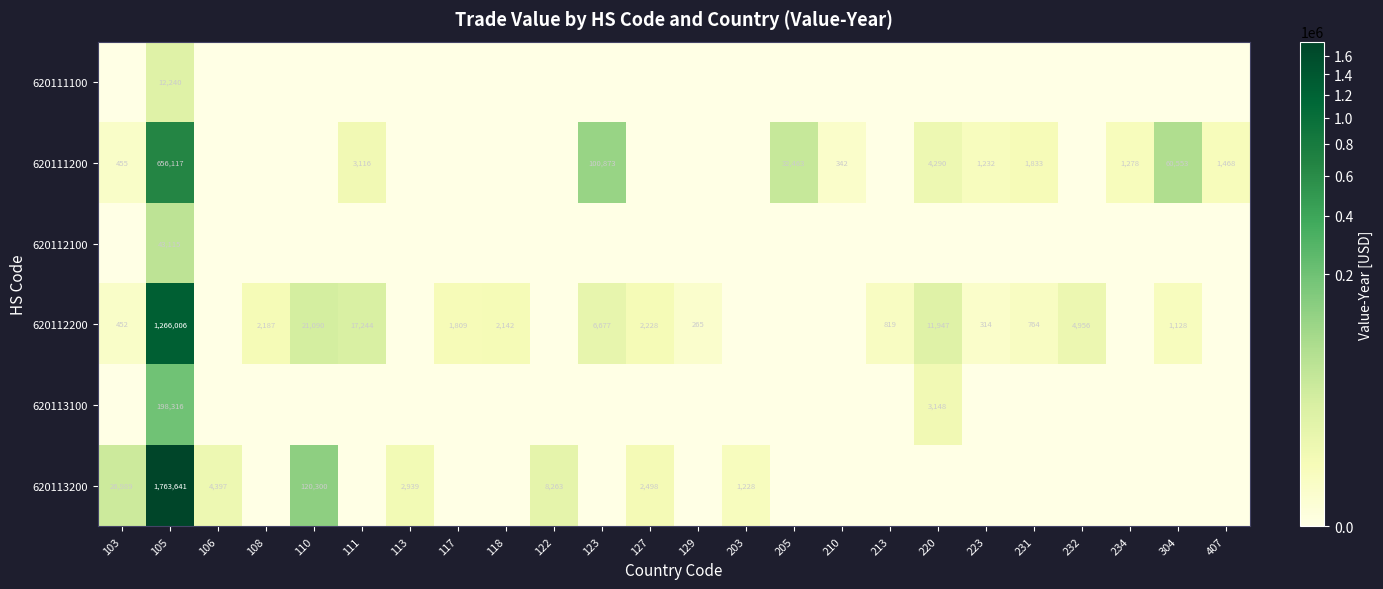

Is it true that 620112200 equals 1267 at 231?

False